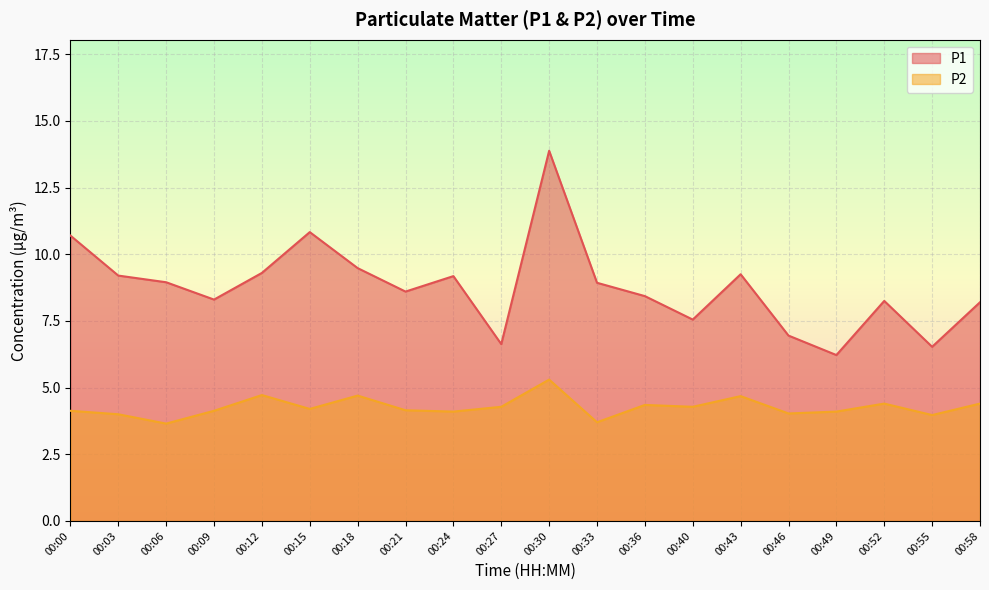

What is the total value across all series at 00:21?

12.8